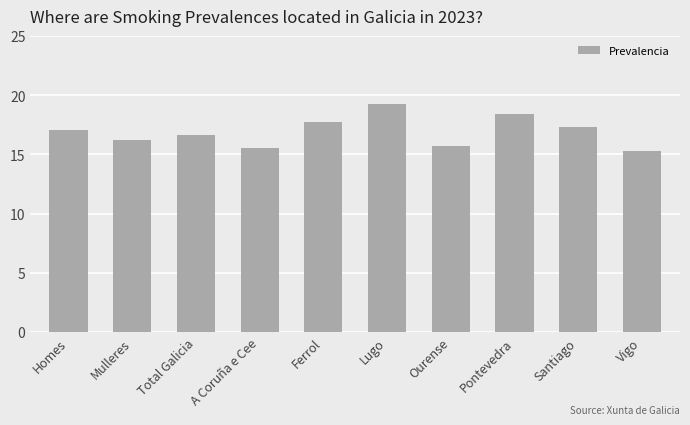

Approximately how many times larger is the value at Total Galicia compared to Lugo?

0.9